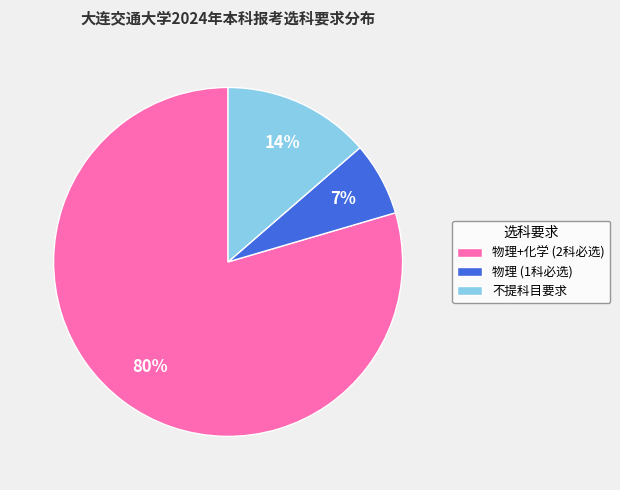

Do 物理 (1科必选) and 物理+化学 (2科必选) together represent more than half of the pie?

Yes